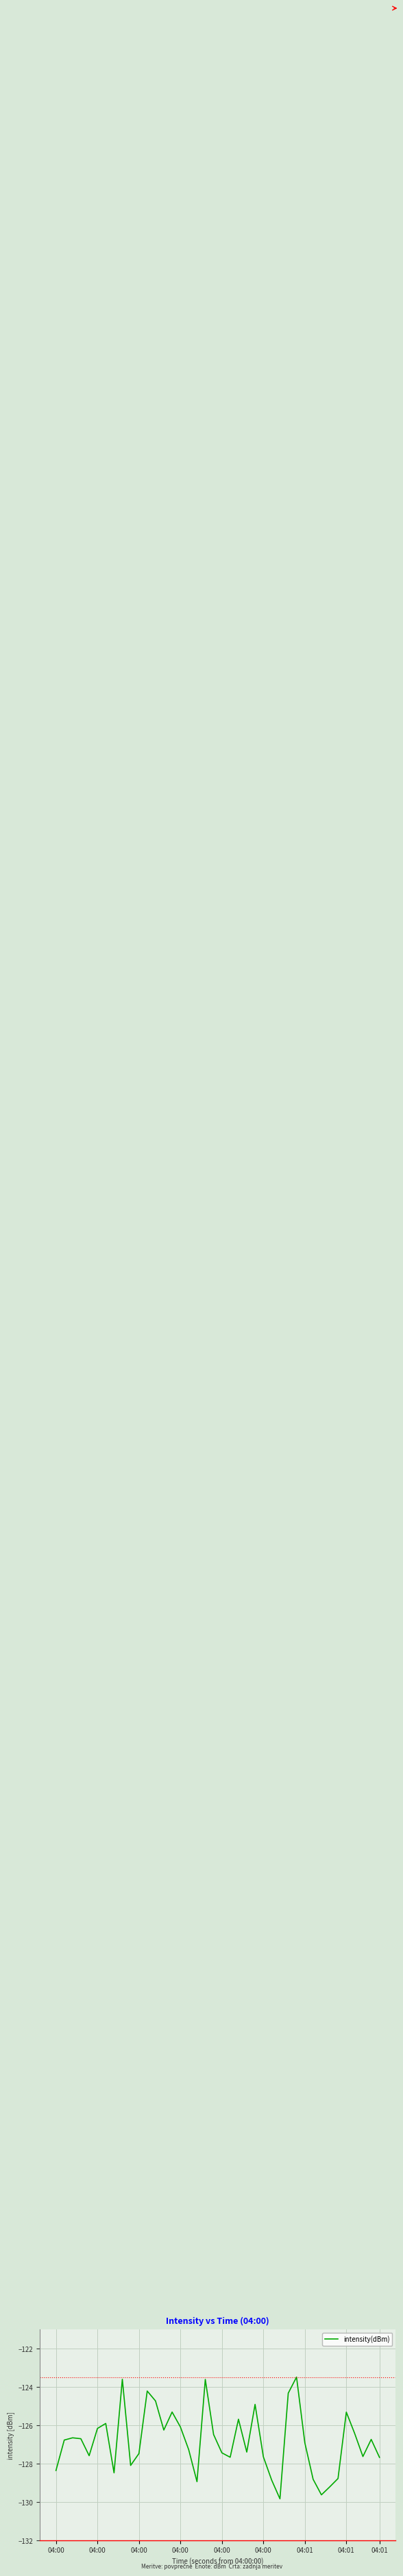

What is the maximum value shown in the chart?

-123.5